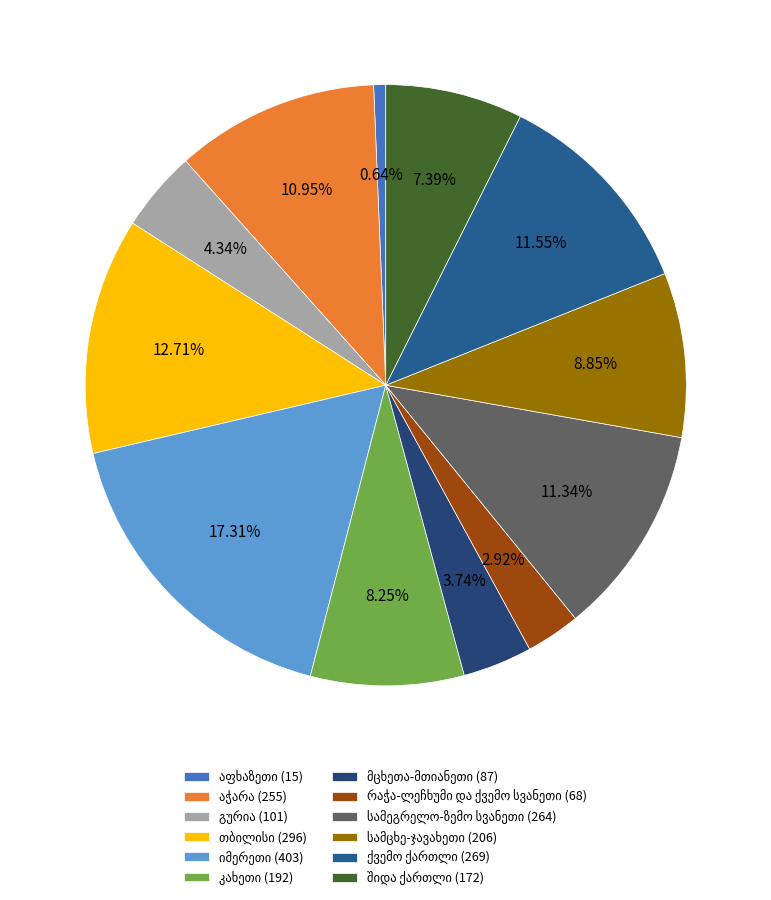

True or false: სამეგრელო-ზემო სვანეთი accounts for 3% of the total.

False